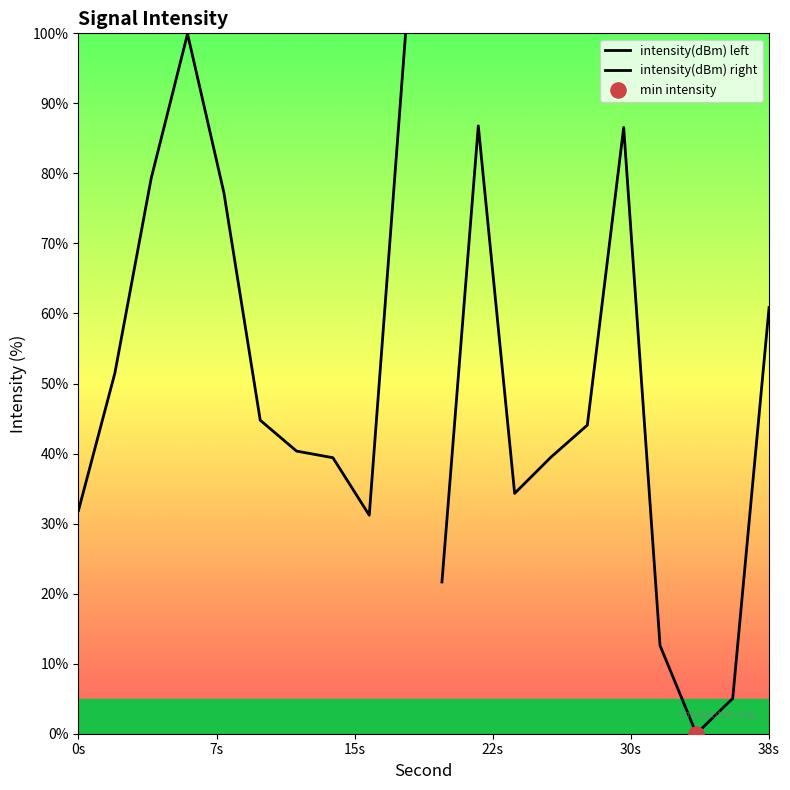

Which series contains the lowest Y value?

intensity(dBm) right